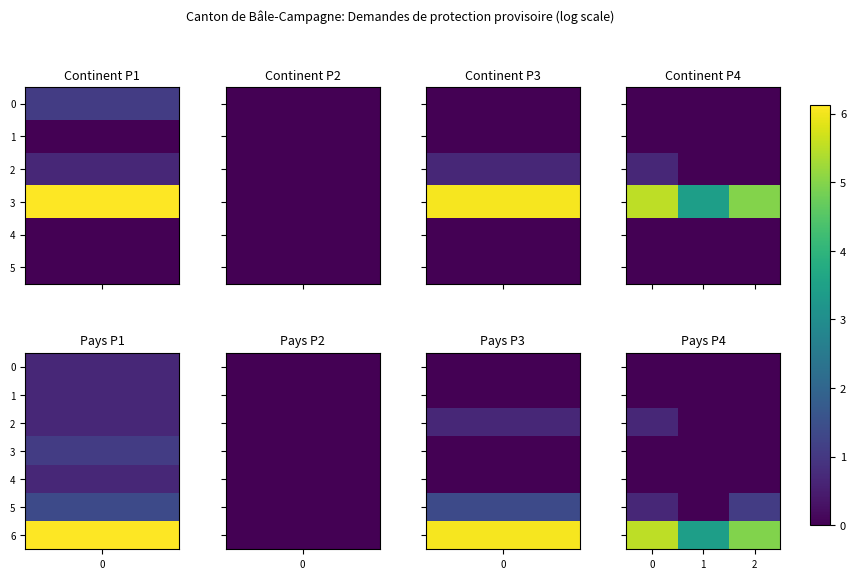

The value of row_2 at 0 is 1.1. True or false?

False